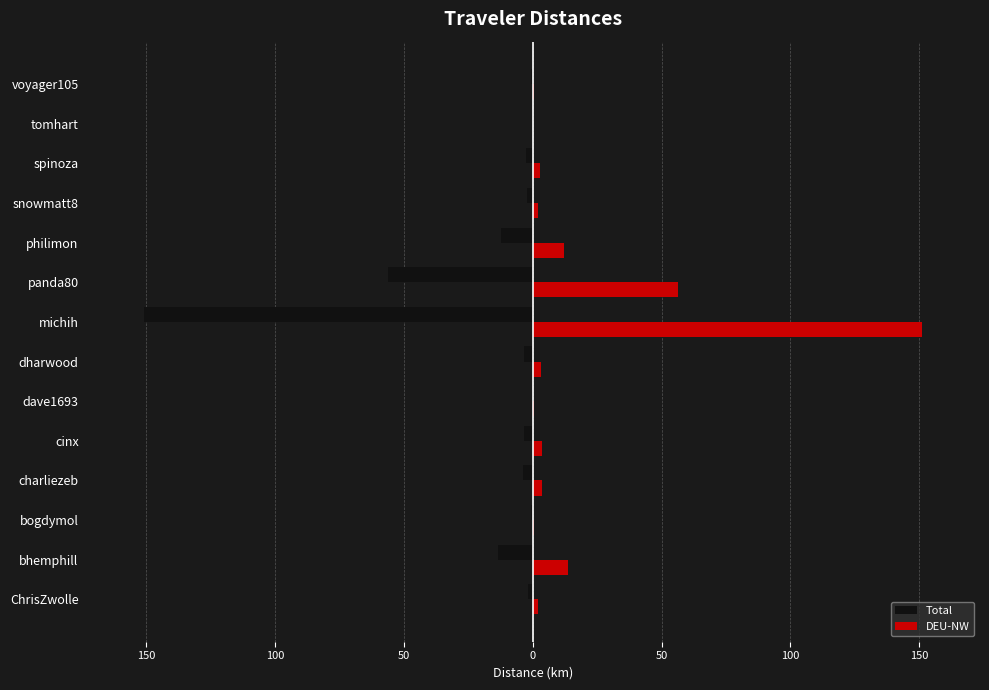

What is the lowest value of the DEU-NW series?

0.1